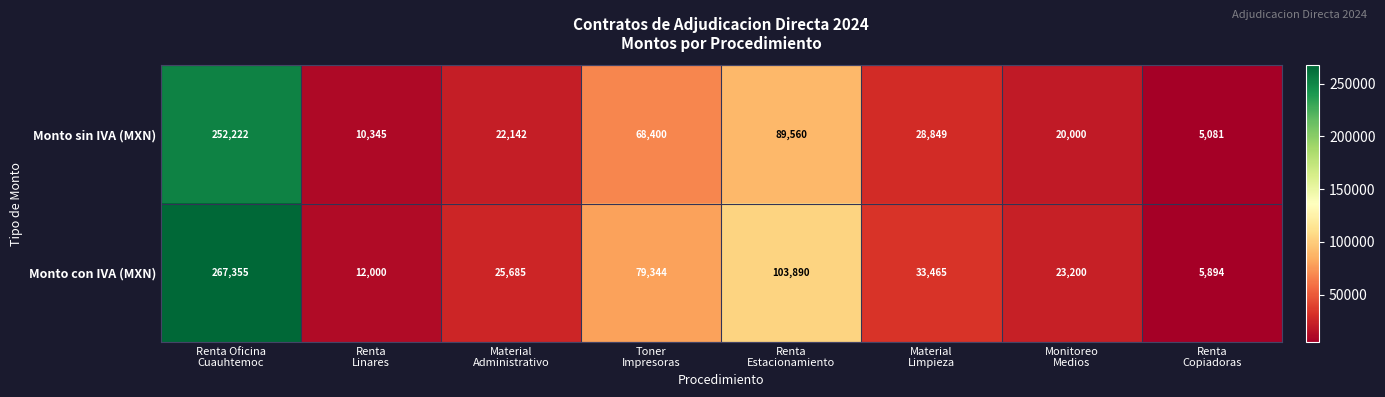

Reading left to right, extract all data points from this chart.

Monto sin IVA (MXN): 252222	10345	22142	68400	89560	28849	20000	5081
Monto con IVA (MXN): 267355	12000	25685	79344	103890	33465	23200	5894